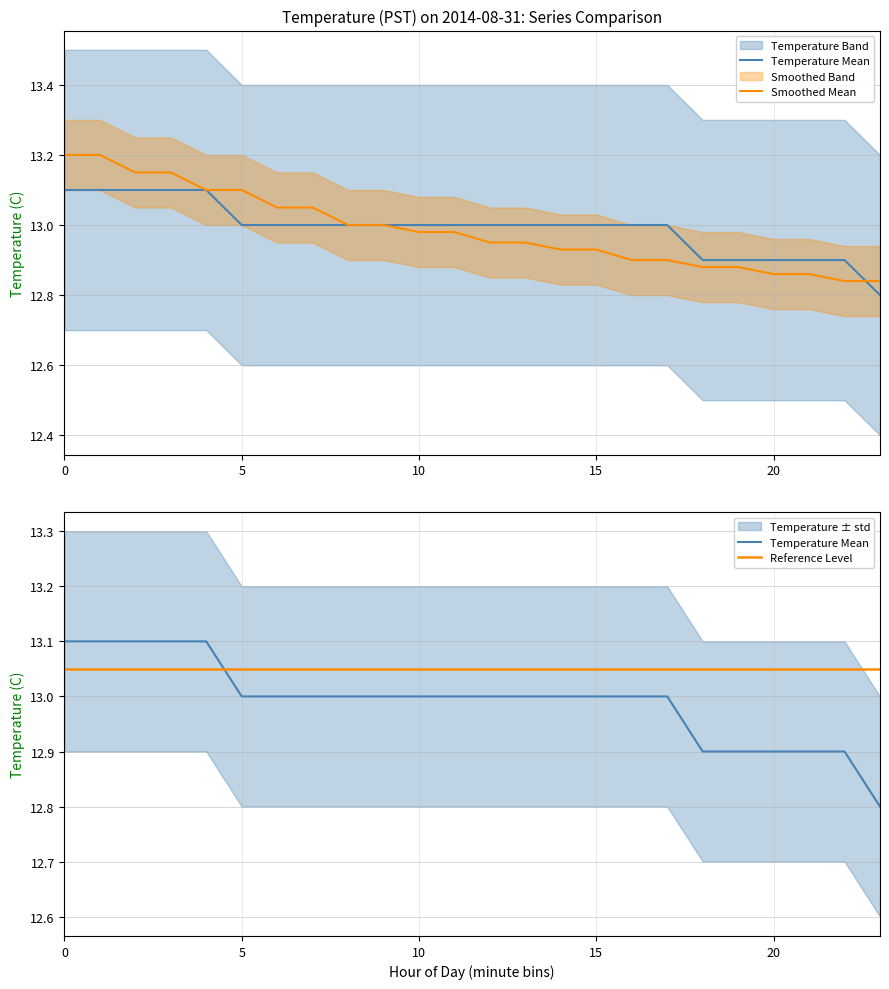

True or false: Reference Level and Smoothed Mean cross at least once.

False